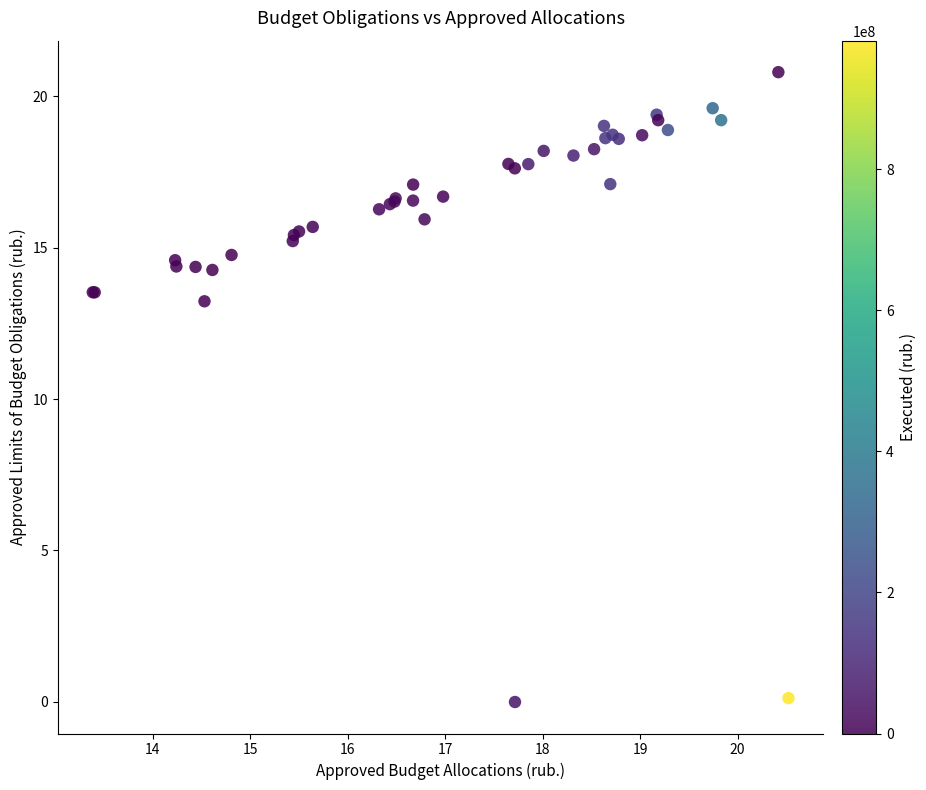

What Y value in the scatter plot is closest to 10?

13.2